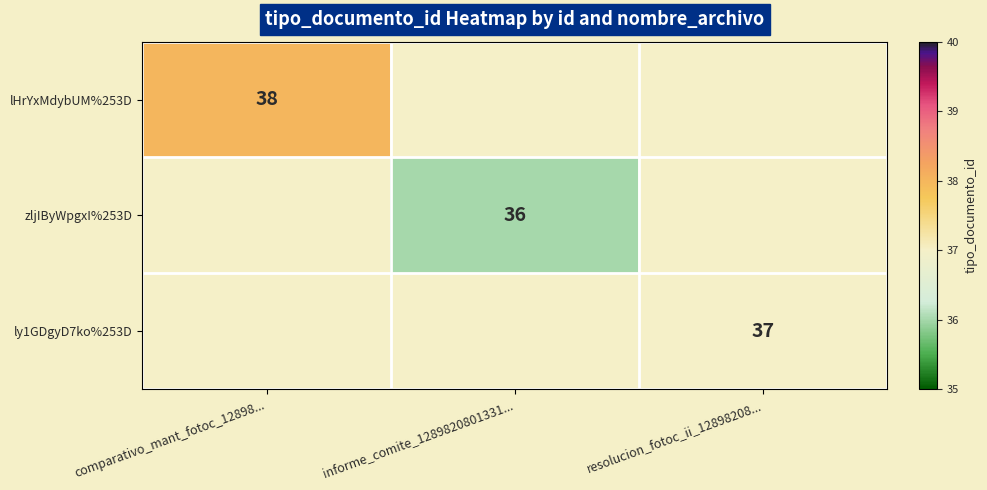

The value of zljIByWpgxI%253D at informe_comite_1289820801331... is 22. True or false?

False